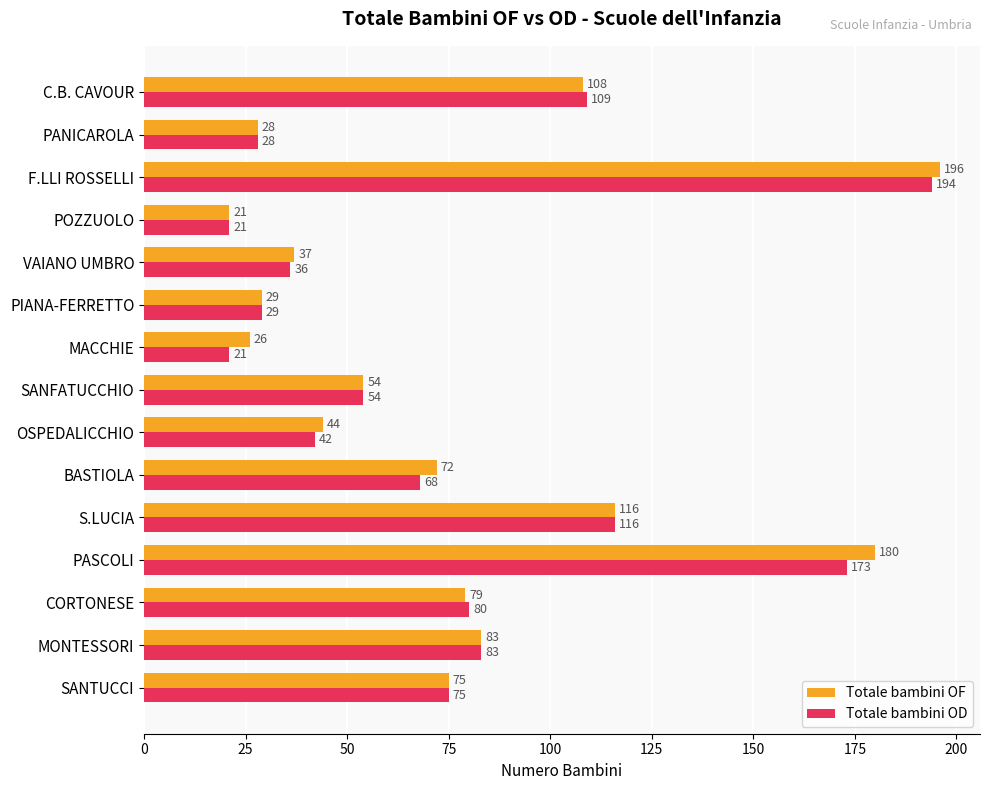

What is the greatest value displayed?

196